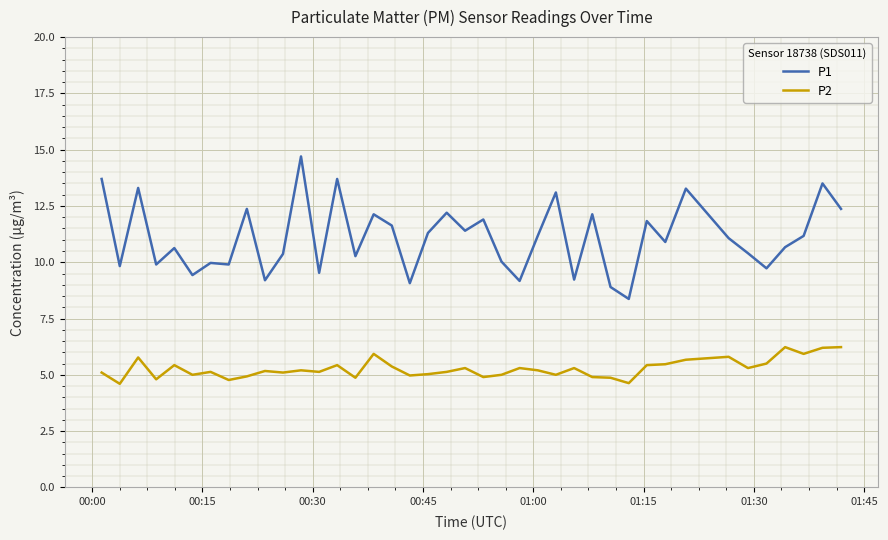

True or false: P1 and P2 intersect in this chart.

False